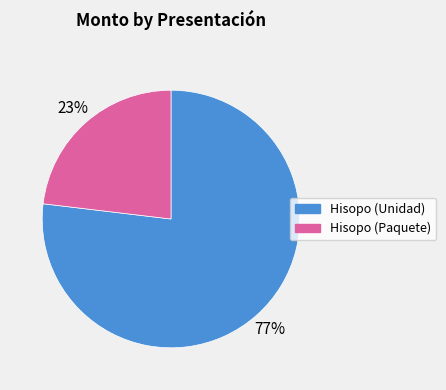

Is there any slice that represents more than half of the pie?

Yes